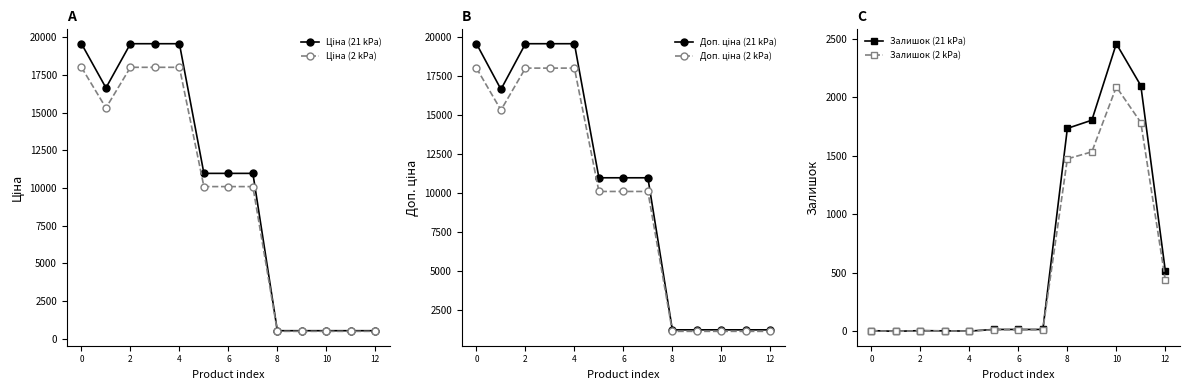

True or false: Залишок (21 kPa) and Доп. ціна (21 kPa) cross at least once.

True